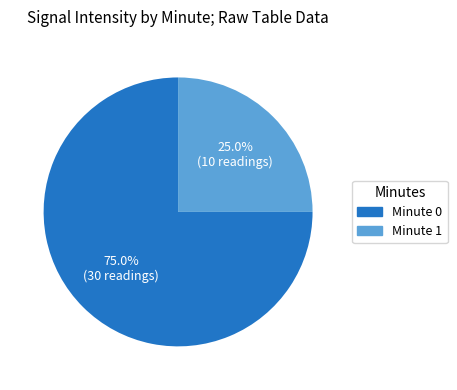

Is there a majority slice in this chart?

Yes